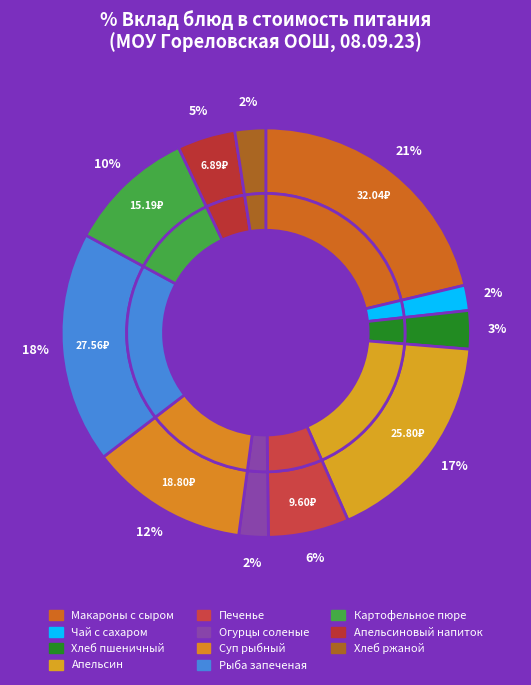

What is the ratio of the value at Картофельное пюре to the value at Огурцы соленые?

4.3